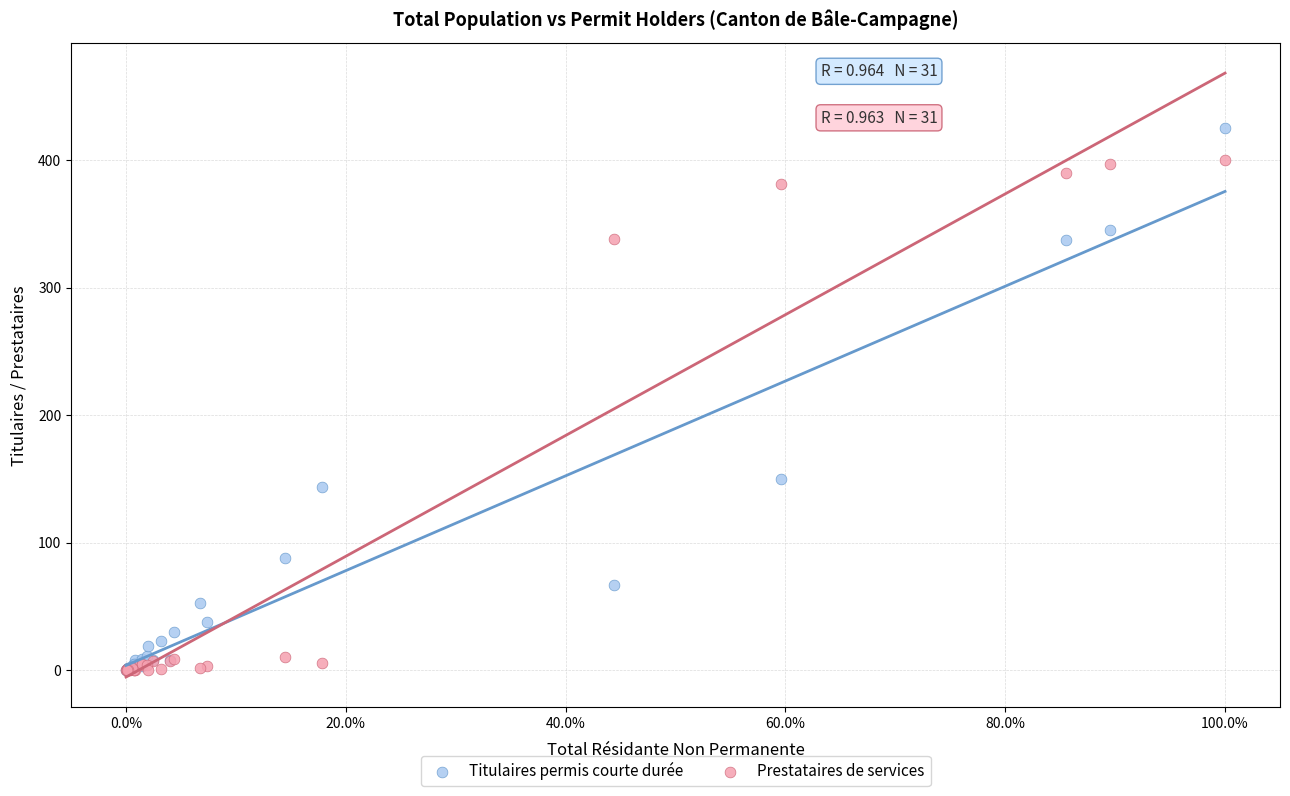

What are all the series names shown in the legend?

Titulaires permis courte durée, Prestataires de services